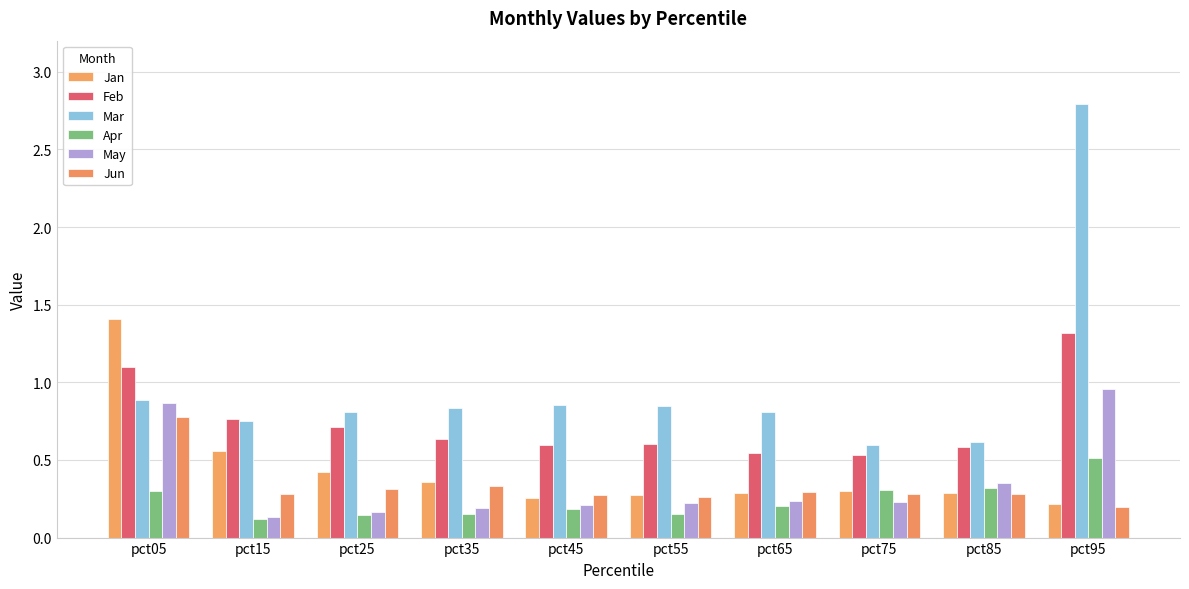

True or false: May has a value of 0.3 at pct85.

True